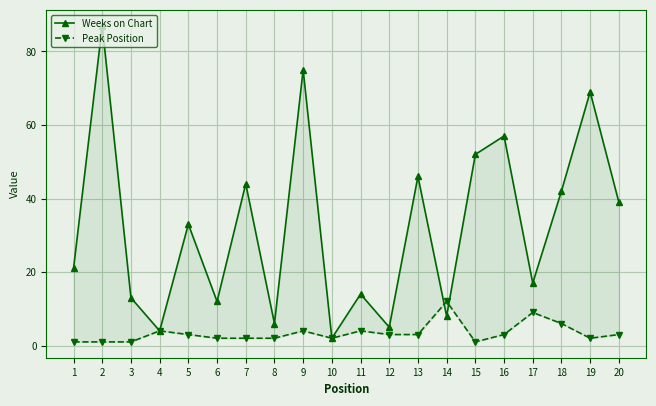

How many lines are shown in the chart?

2